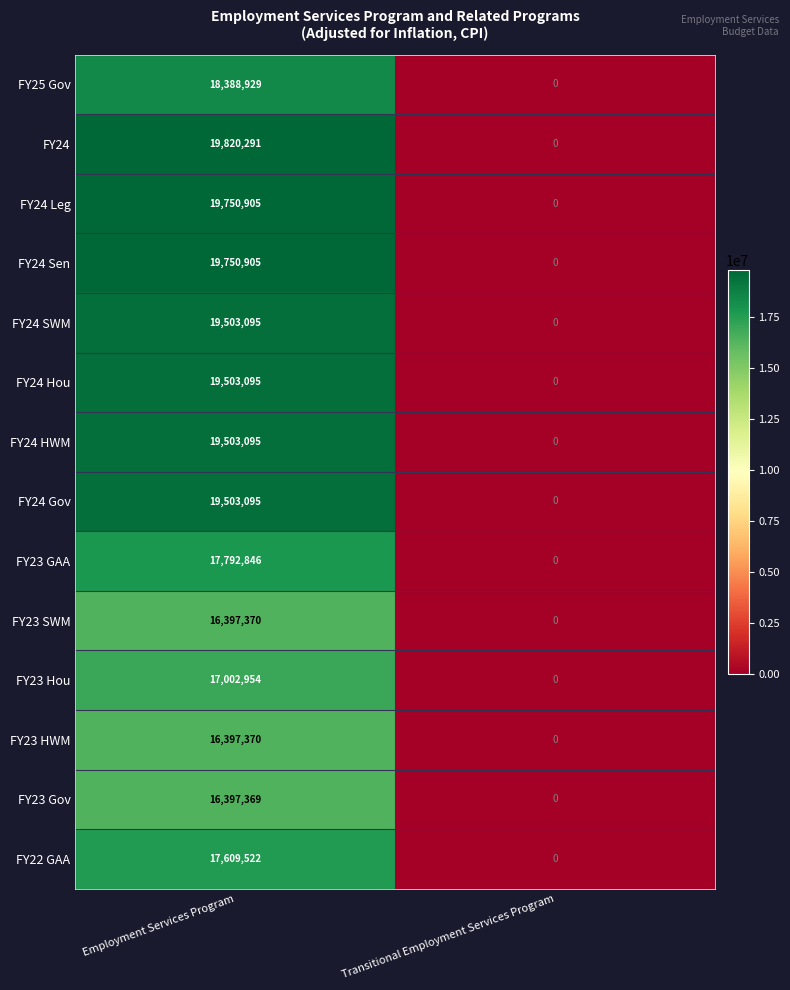

How many values in the FY24 HWM series are below 19503095?

1